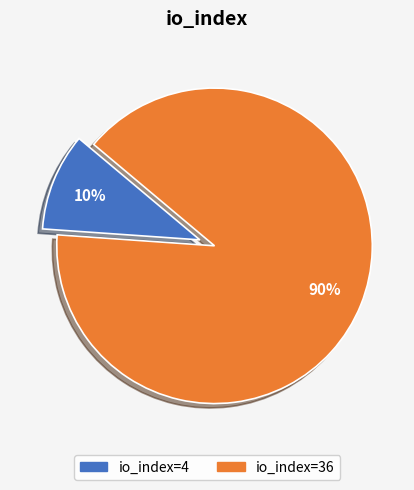

To the nearest percent, what is the average slice percentage?

50%